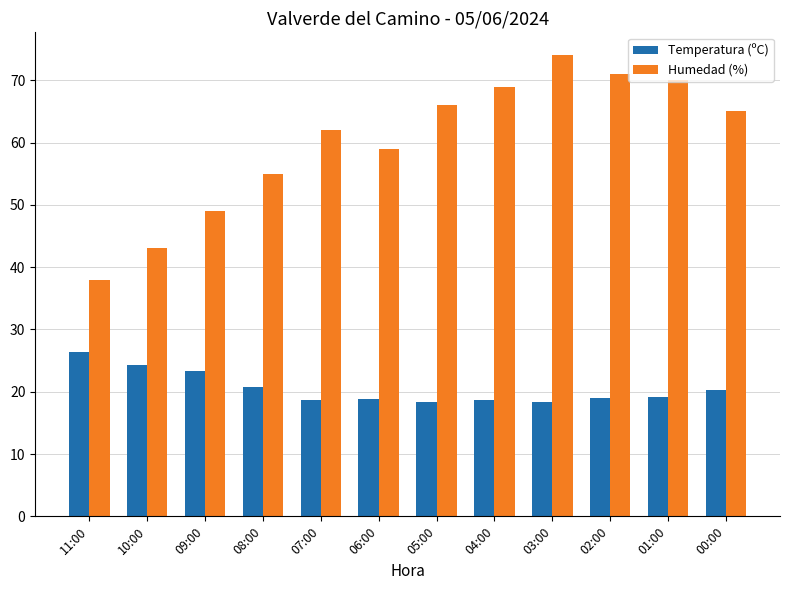

Is the value of Humedad (%) at 00:00 greater than the value of Temperatura (ºC) at 05:00?

Yes